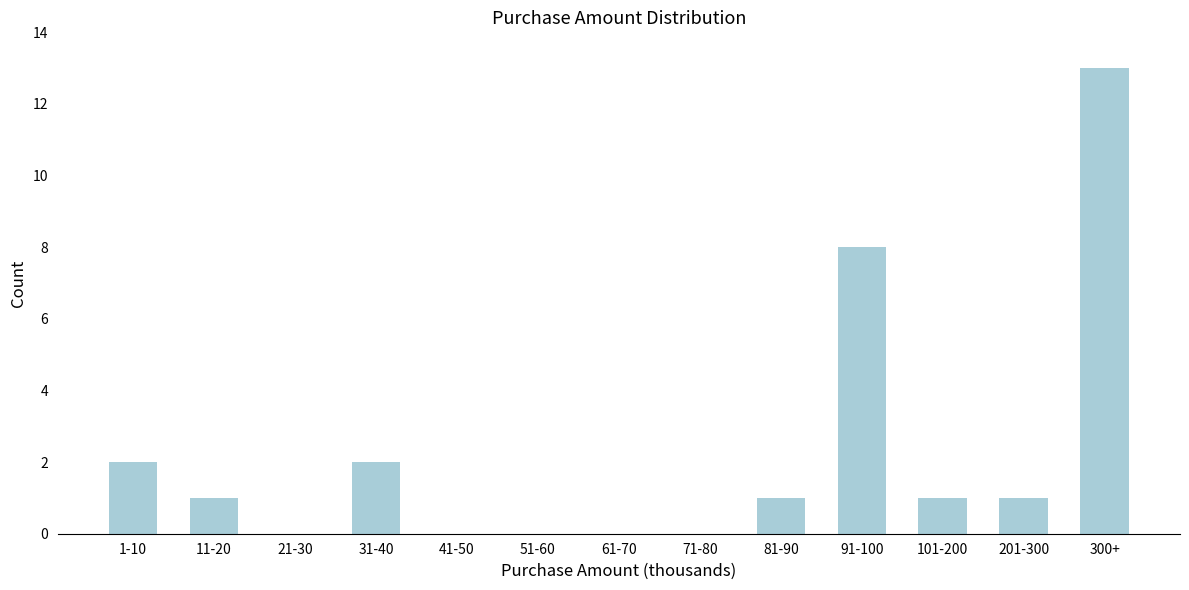

Reading left to right, list all the values displayed in this chart.

1-10=2	11-20=1	21-30=0	31-40=2	41-50=0	51-60=0	61-70=0	71-80=0	81-90=1	91-100=8	101-200=1	201-300=1	300+=13